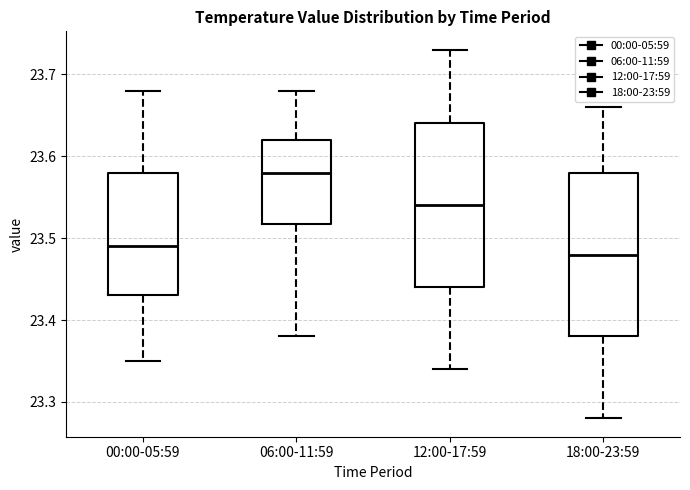

Reading left to right, transcribe this box plot: for each box, give where its median line is, the range the box spans, and where its two whiskers end, as read against the y-axis. The values are not printed on the chart, so give them approximately, as read against the axis.

00:00-05:59: median 23.49, box 23.43 to 23.58, whiskers 23.35 to 23.68
06:00-11:59: median 23.58, box 23.52 to 23.62, whiskers 23.38 to 23.68
12:00-17:59: median 23.54, box 23.44 to 23.64, whiskers 23.34 to 23.73
18:00-23:59: median 23.48, box 23.38 to 23.58, whiskers 23.28 to 23.66